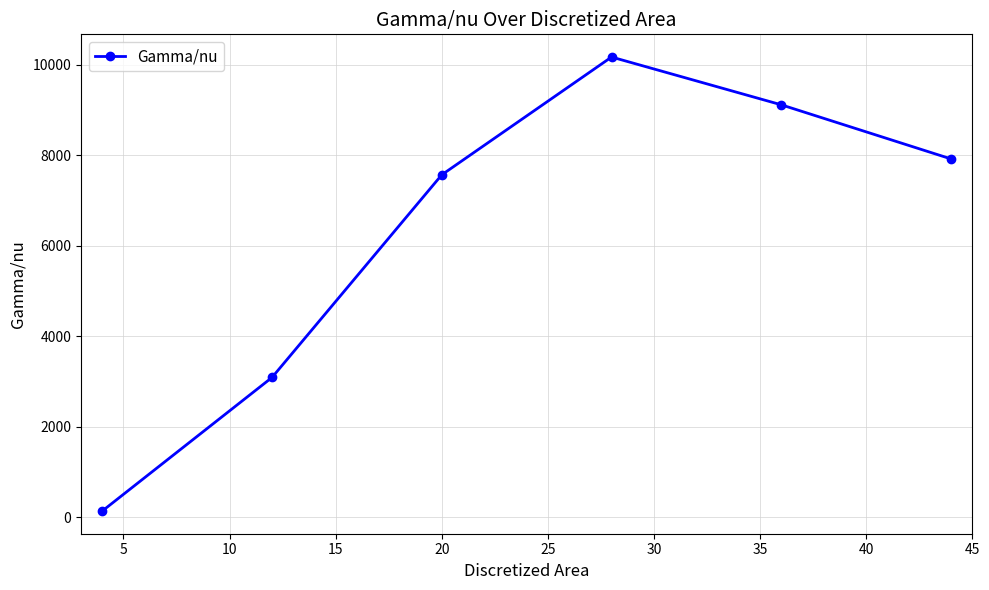

Reading left to right, transcribe all the data shown in this chart.

136.6	3087.5	7564.0	10165.8	9110.2	7914.7